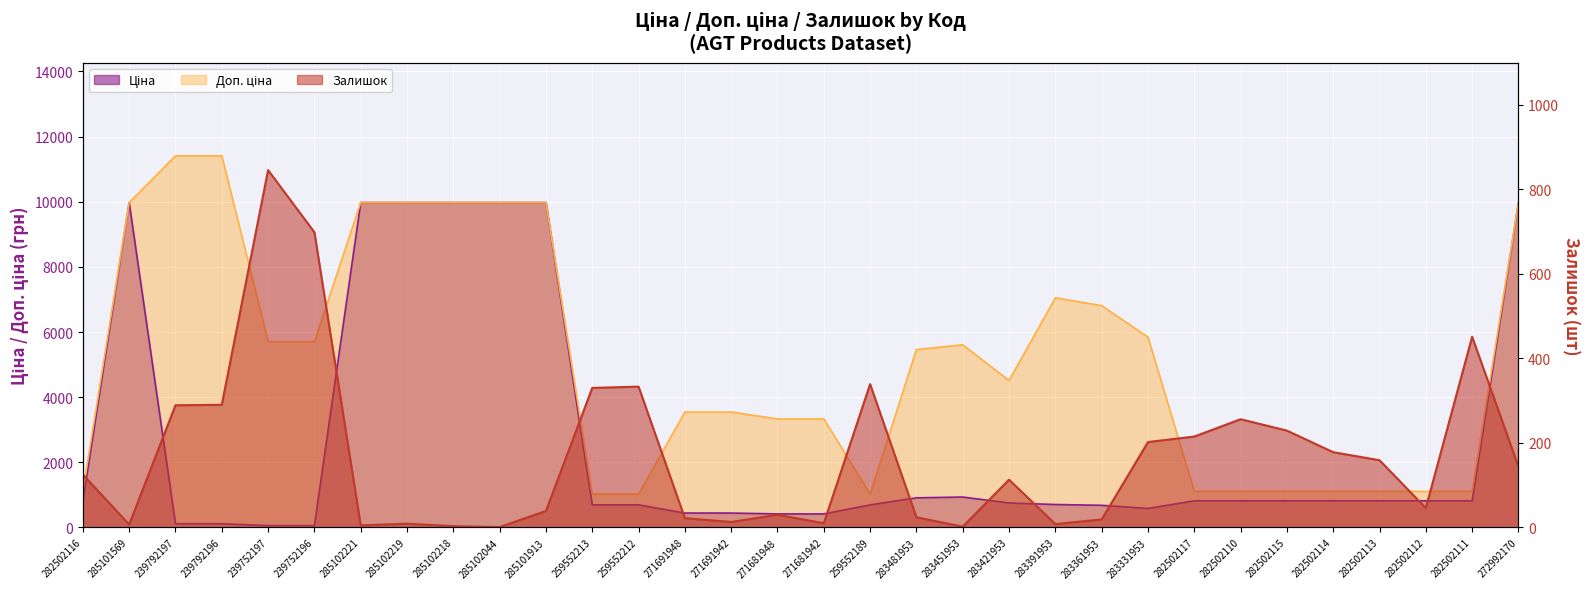

The Ціна series shows 9975.0 at 285102044. True or false?

True